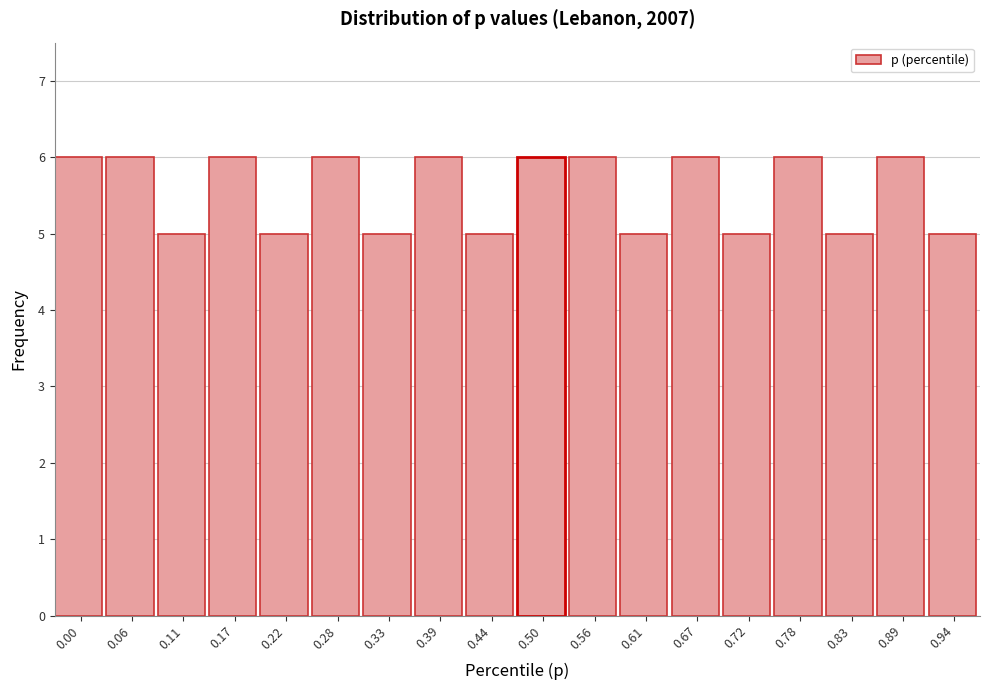

Reading left to right, list all the values displayed in this chart.

0.00=6	0.06=6	0.11=5	0.17=6	0.22=5	0.28=6	0.33=5	0.39=6	0.44=5	0.50=6	0.56=6	0.61=5	0.67=6	0.72=5	0.78=6	0.83=5	0.89=6	0.94=5